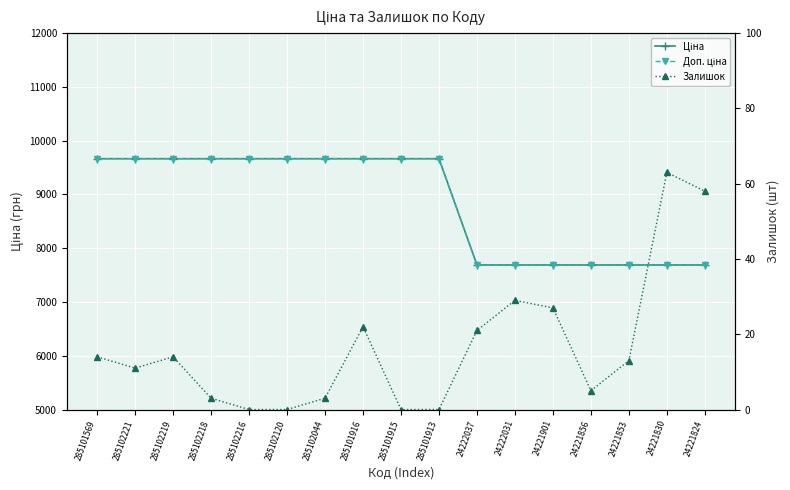

What is the label of the 12th point from the right?

285102120